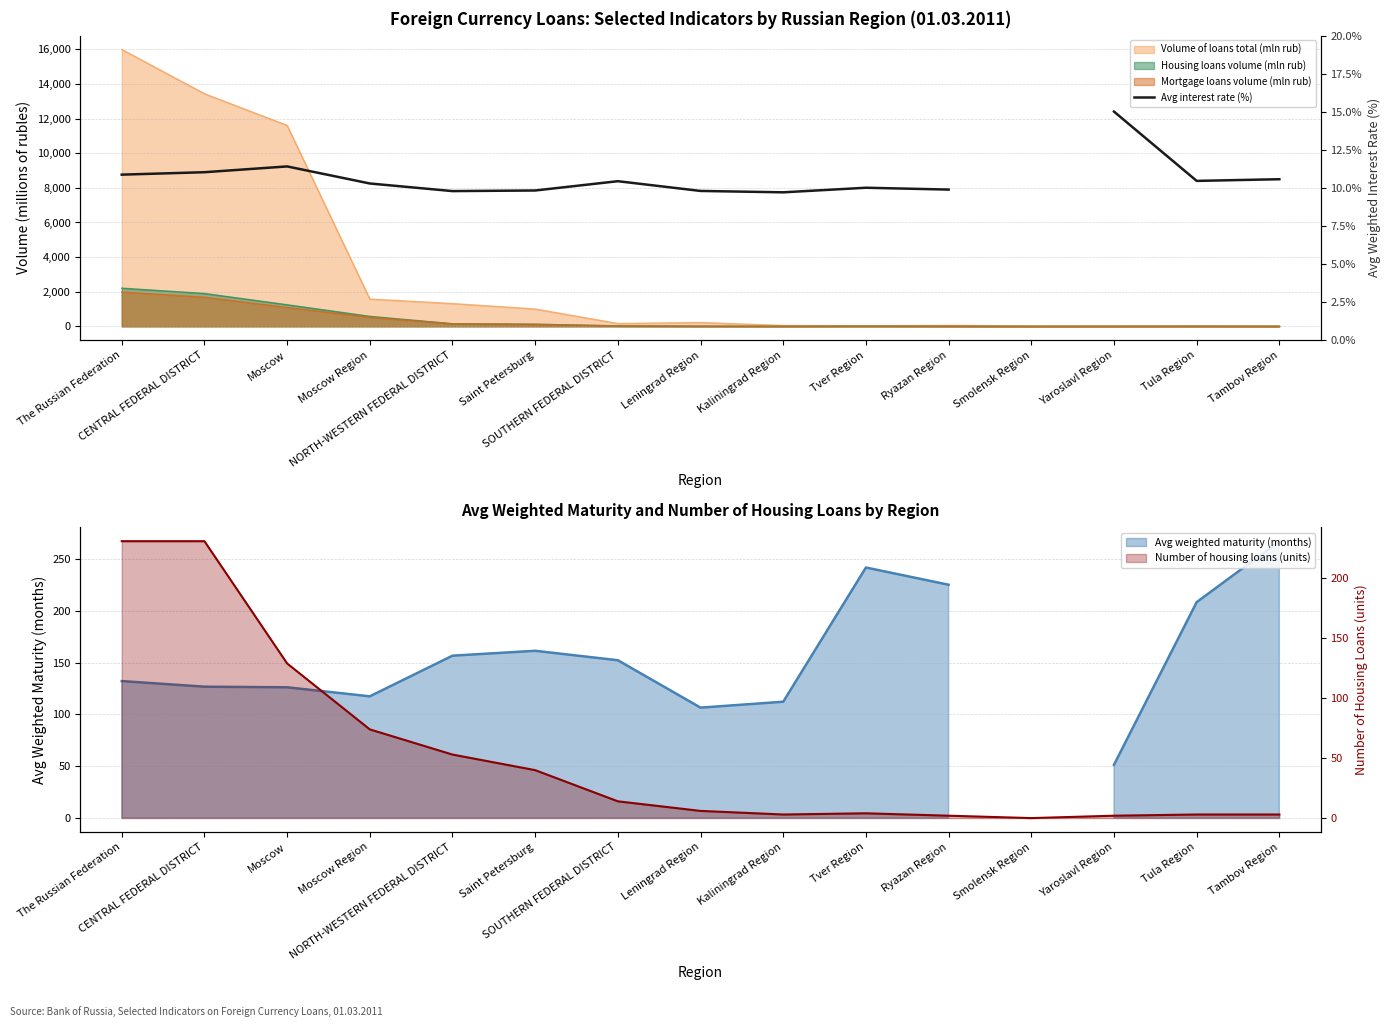

Which series has the widest spread of values?

Number of housing loans (units)